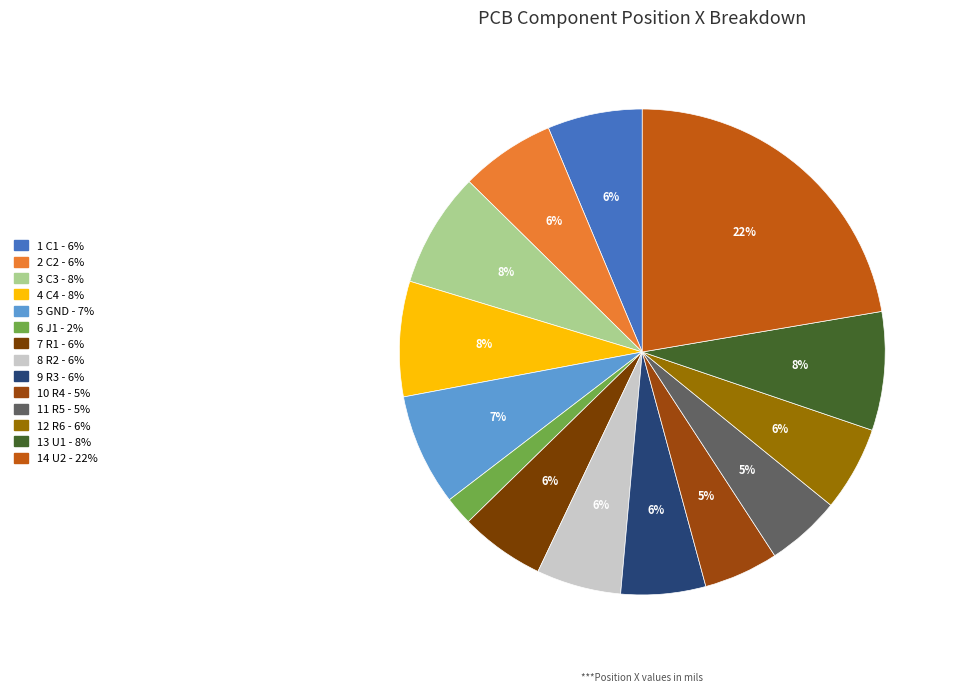

Count the number of slices in the pie.

14